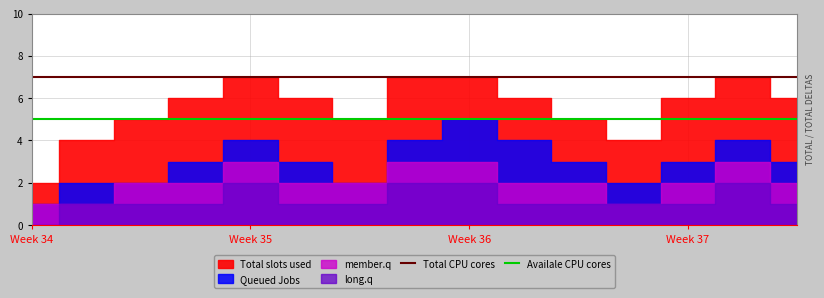

What is the highest value of the Availale CPU cores series?

5